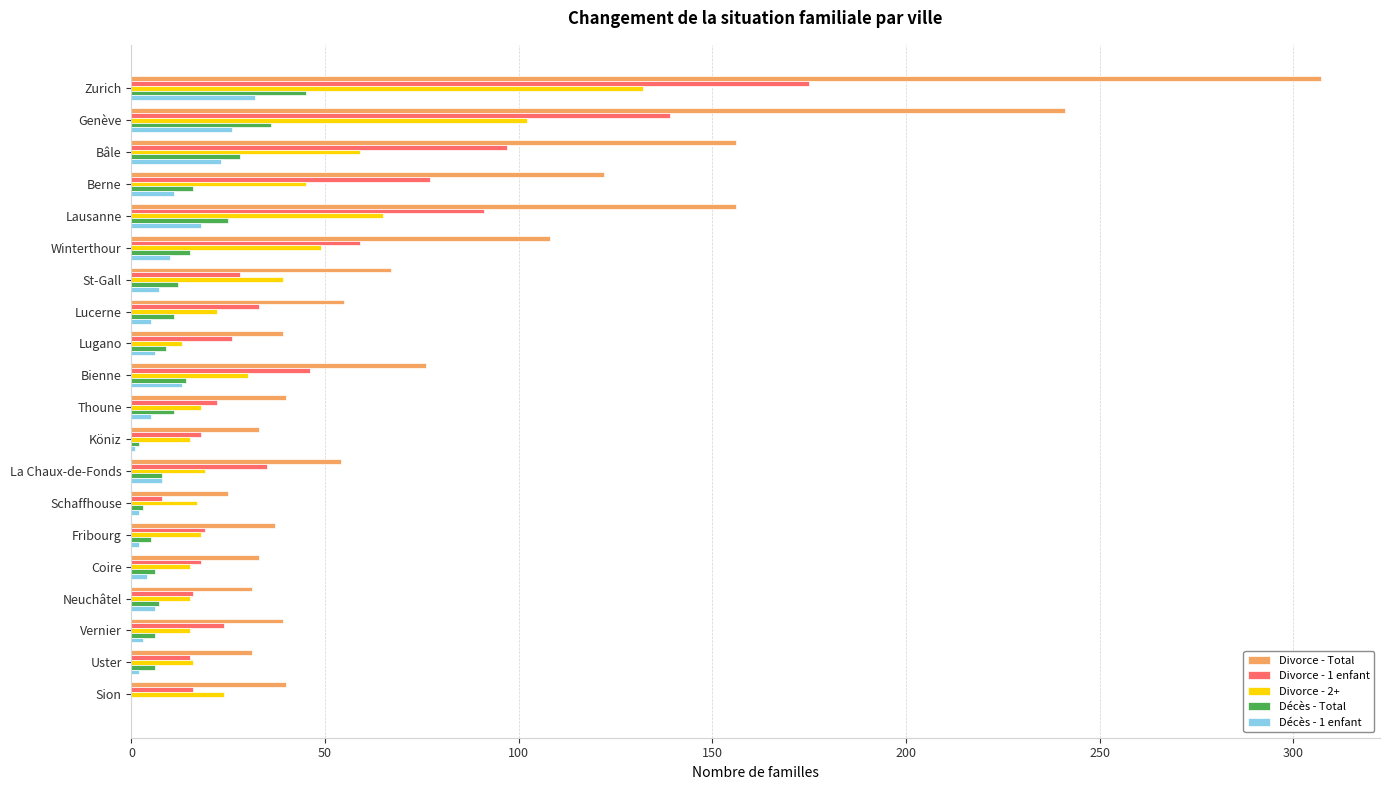

Which series has the largest total across all categories?

Divorce - Total